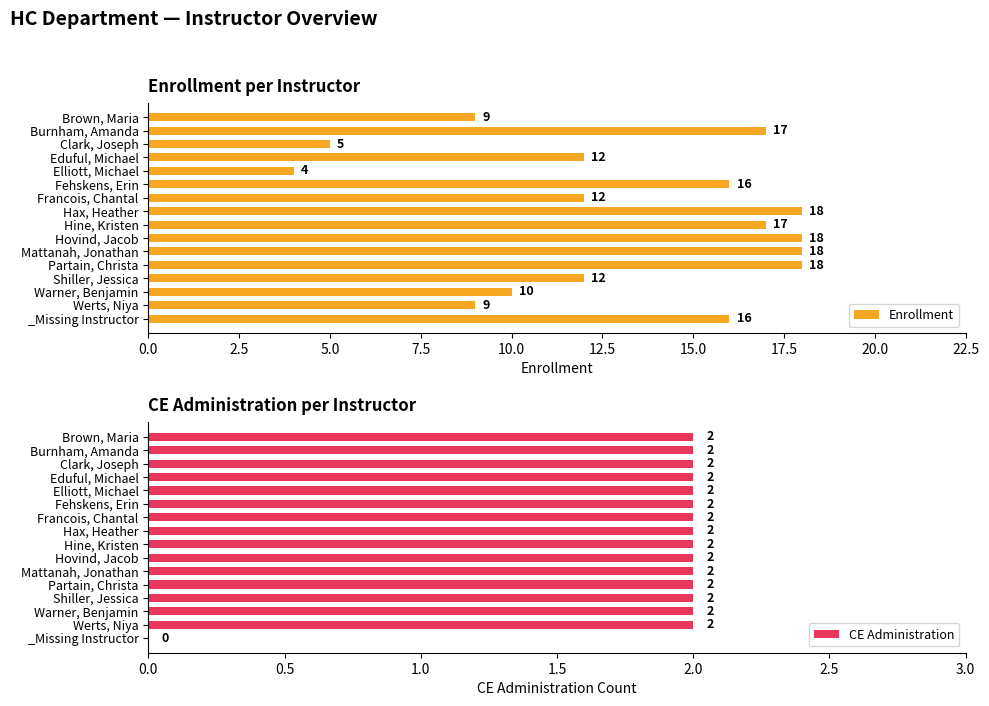

List the series in order of their overall mean, lowest first.

CE Administration, Enrollment